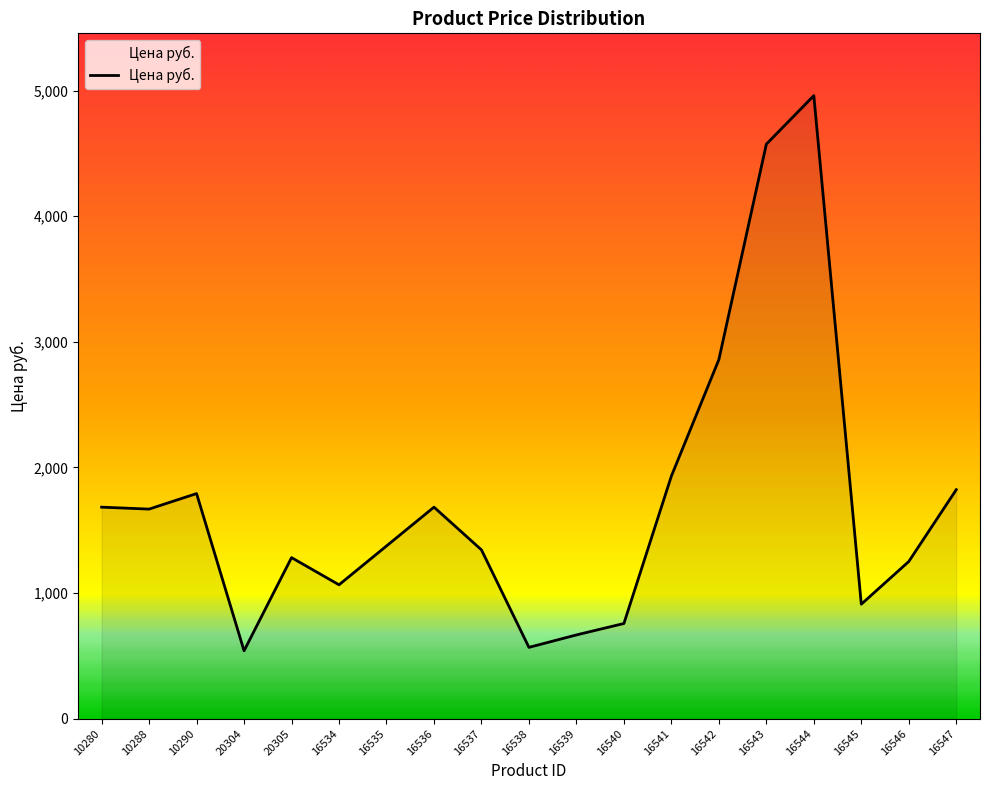

What is the change in value from 16535 to 16542?

+1483.2